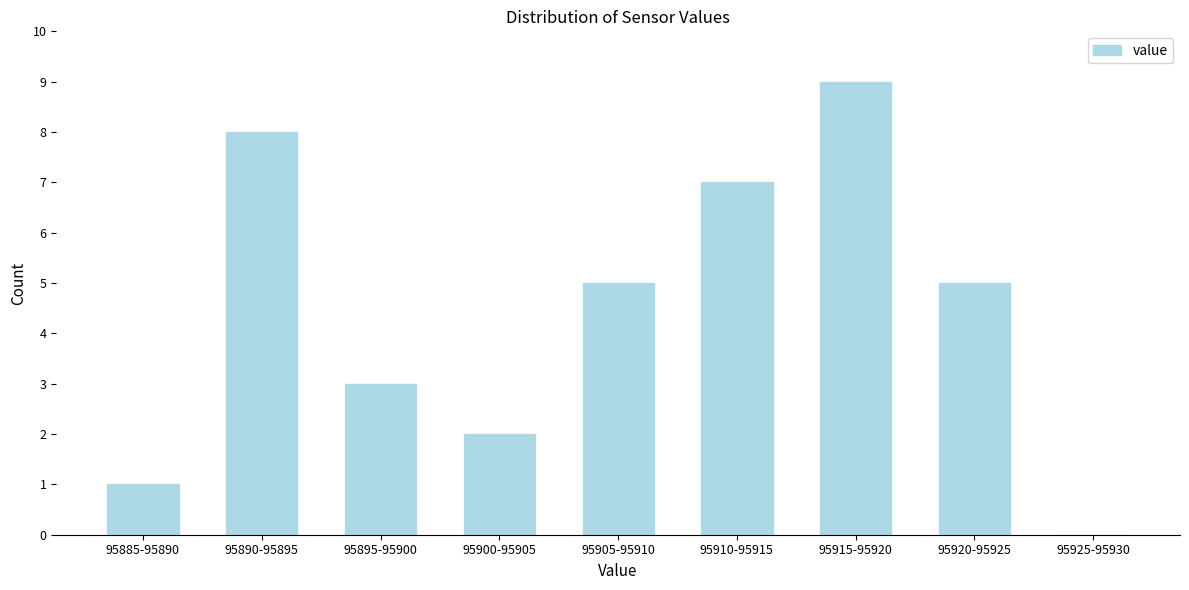

Reading right to left, extract all data points from this chart.

95925-95930=0	95920-95925=5	95915-95920=9	95910-95915=7	95905-95910=5	95900-95905=2	95895-95900=3	95890-95895=8	95885-95890=1